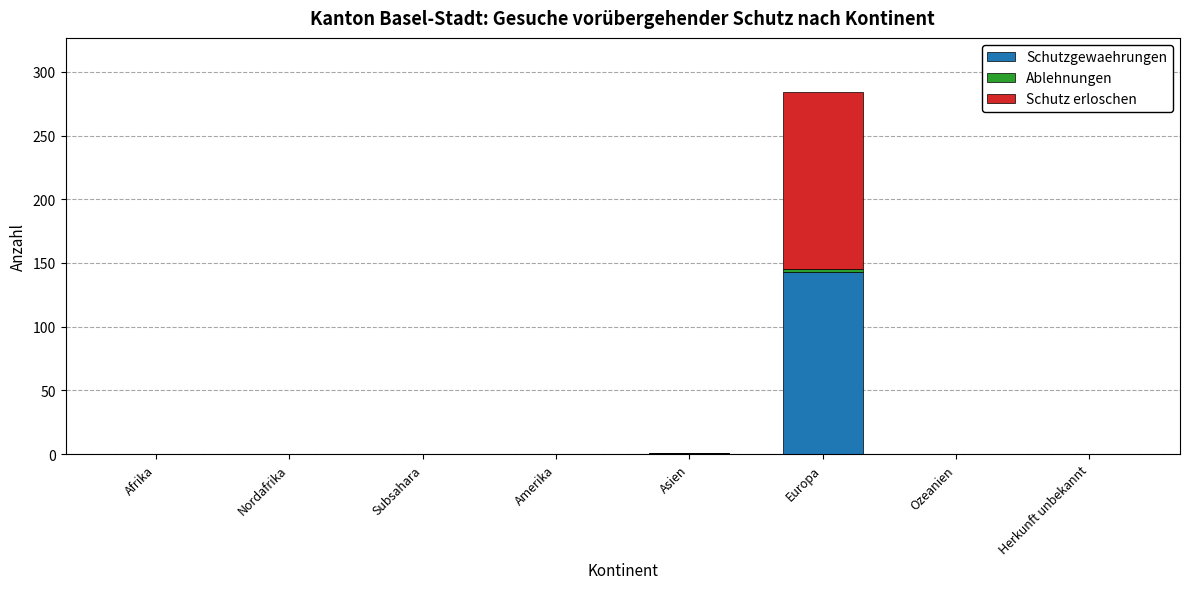

What is the highest value of the Schutzgewaehrungen series?

143